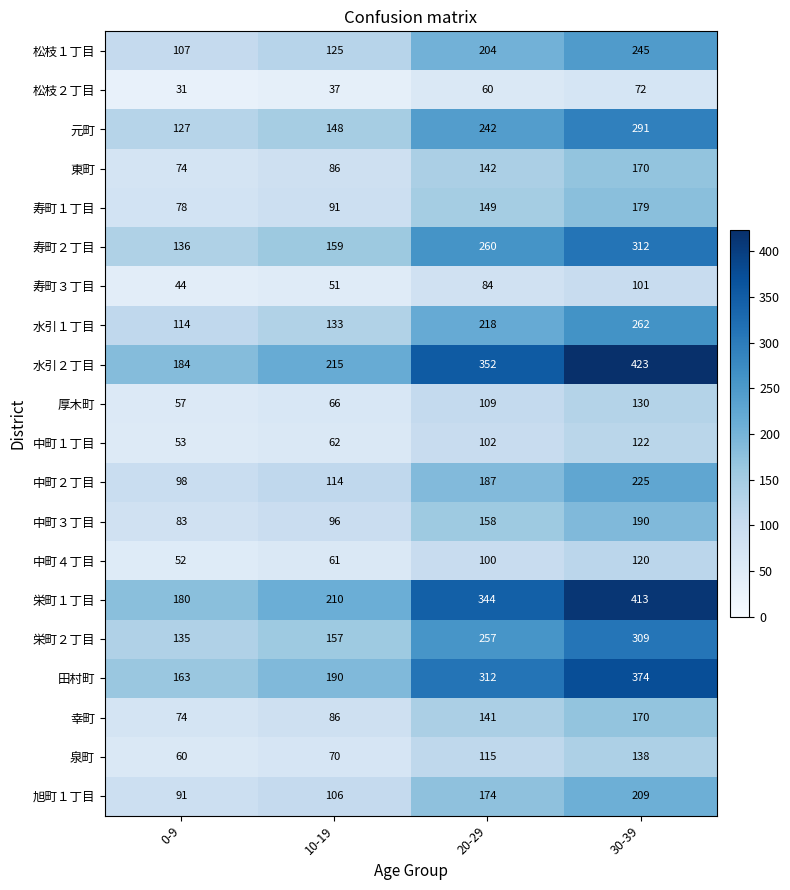

Is the value of 水引１丁目 at 10-19 greater than the value of 泉町 at 20-29?

Yes